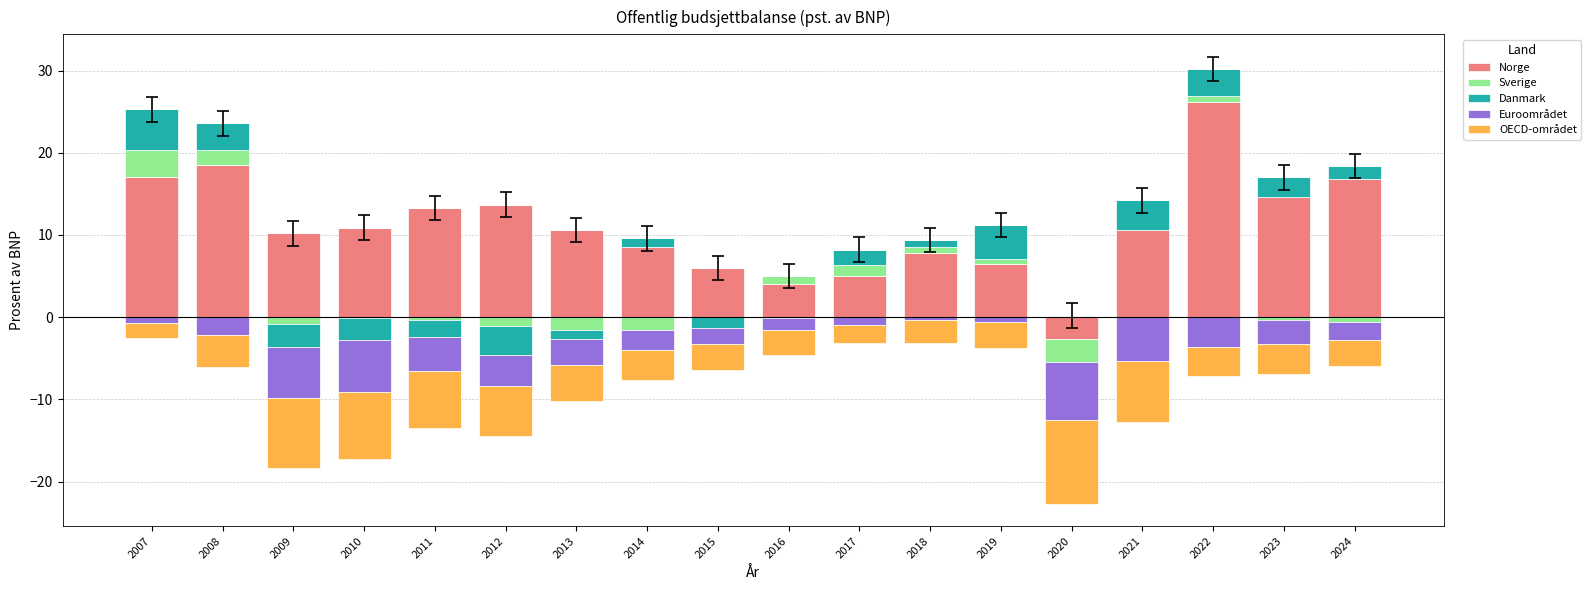

Is it true that Danmark equals 2.0 at 2008?

False